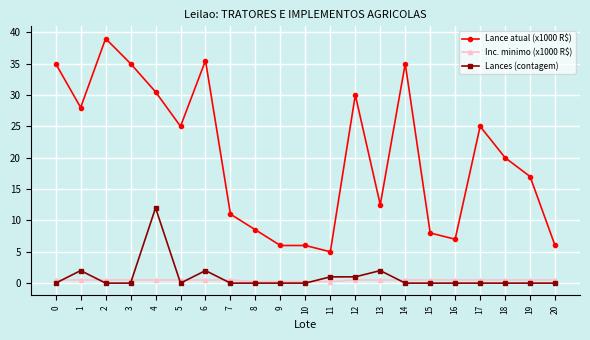

Rank the series at 19 from lowest to highest value.

Lances (contagem), Inc. minimo (x1000 R$), Lance atual (x1000 R$)